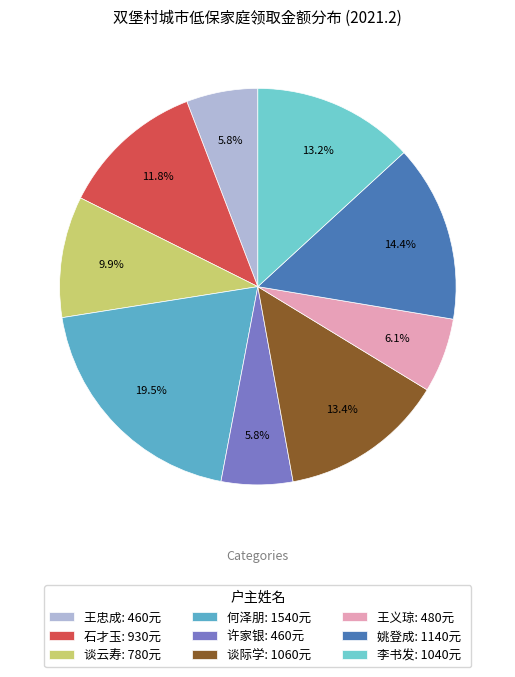

Which slice is the largest?

何泽朋